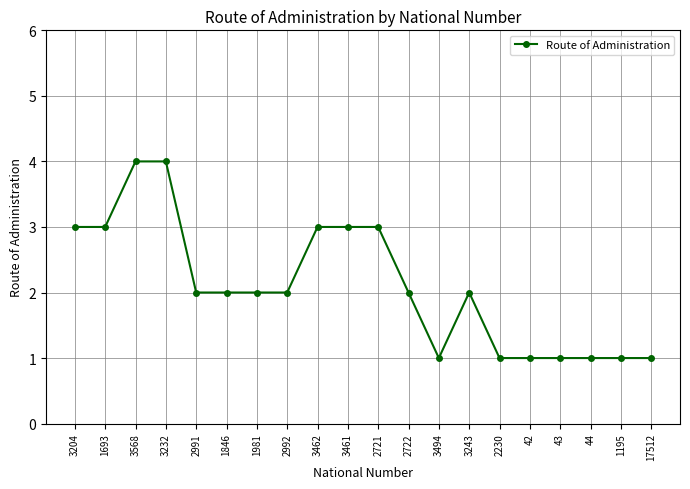

The chart shows a value of 2 at 1981. True or false?

True